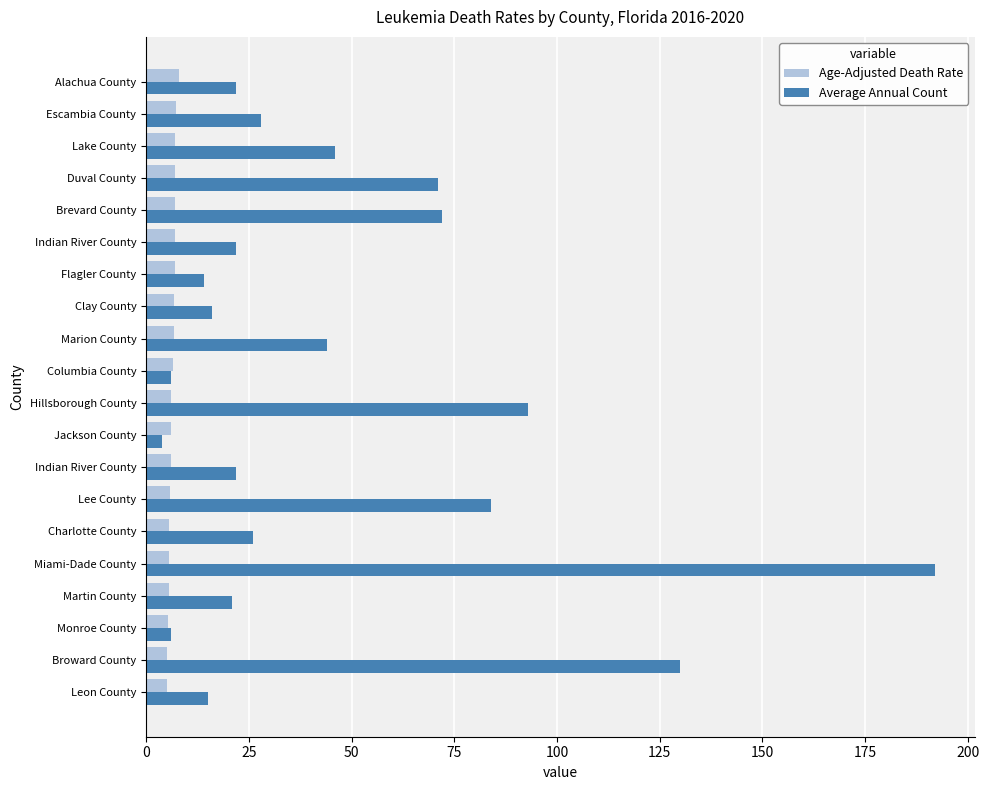

At how many categories does at least one series exceed 181?

1